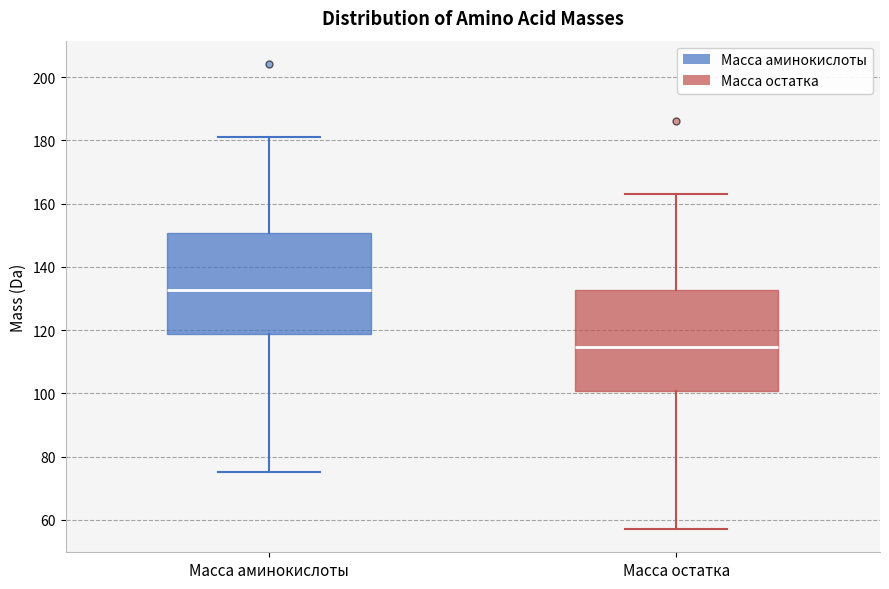

Where is the upper edge of the box for Масса аминокислоты on the y-axis? The values are not printed on the chart, so give them approximately, as read against the axis.

150